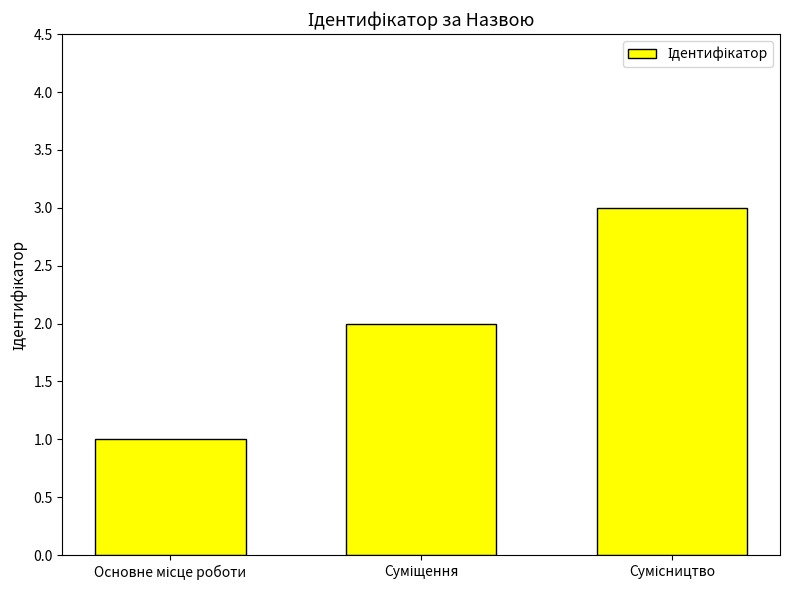

Count the values in the range 1 to 3.

3